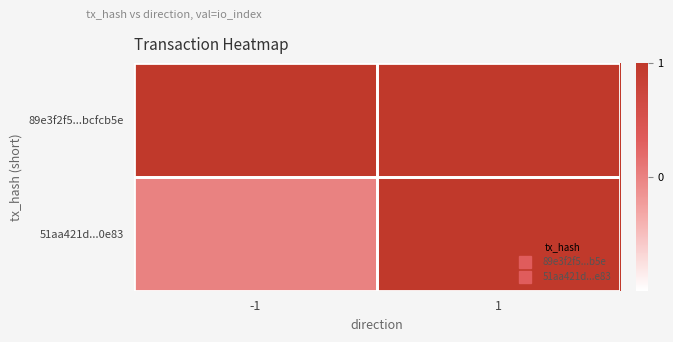

Between 1 and -1, which is larger?

1